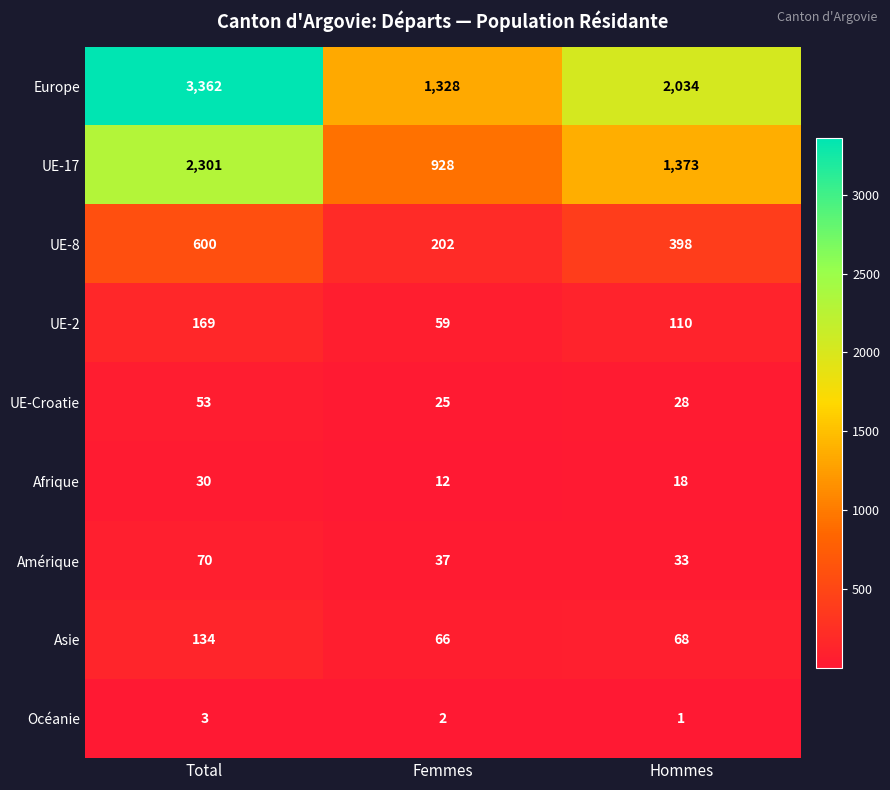

At Total, list the series in order from largest to smallest.

Europe, UE-17, UE-8, UE-2, Asie, Amérique, UE-Croatie, Afrique, Océanie